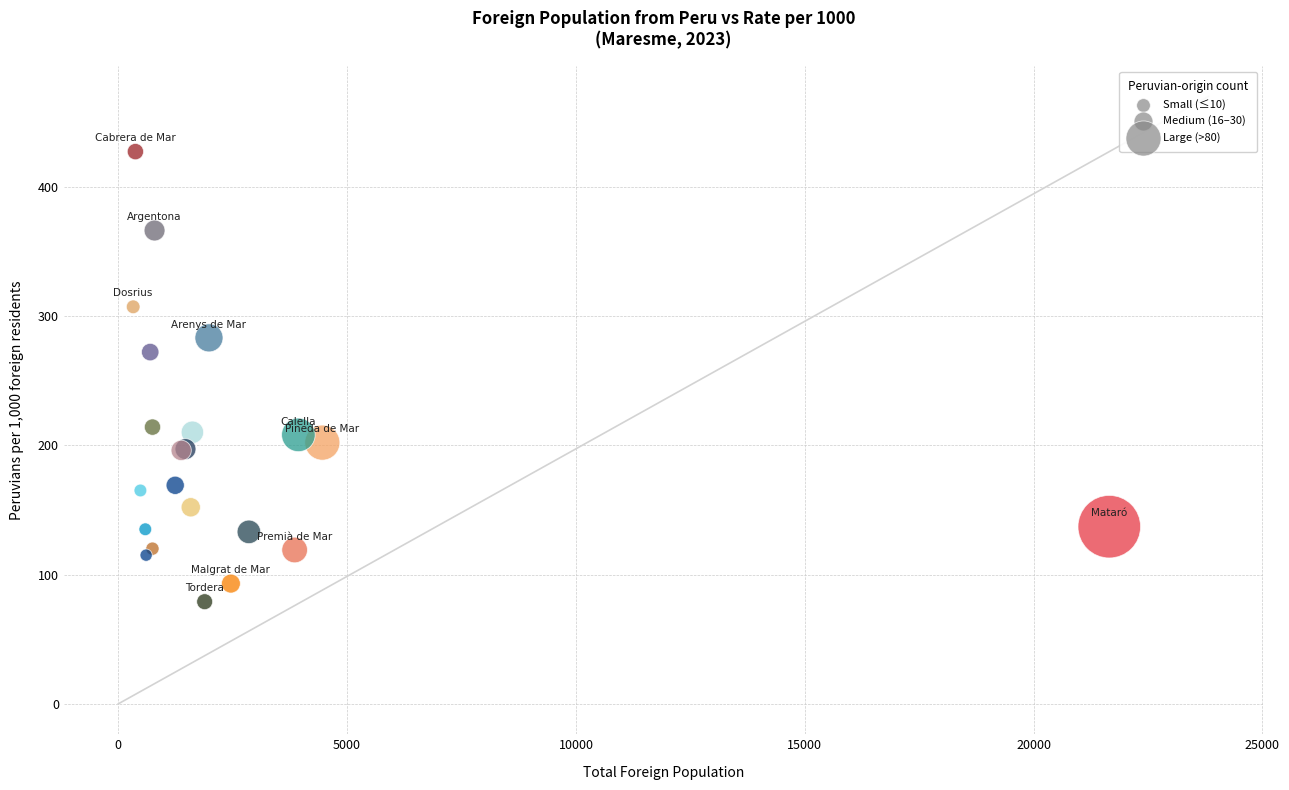

What Y value in the scatter plot is closest to 253?

272